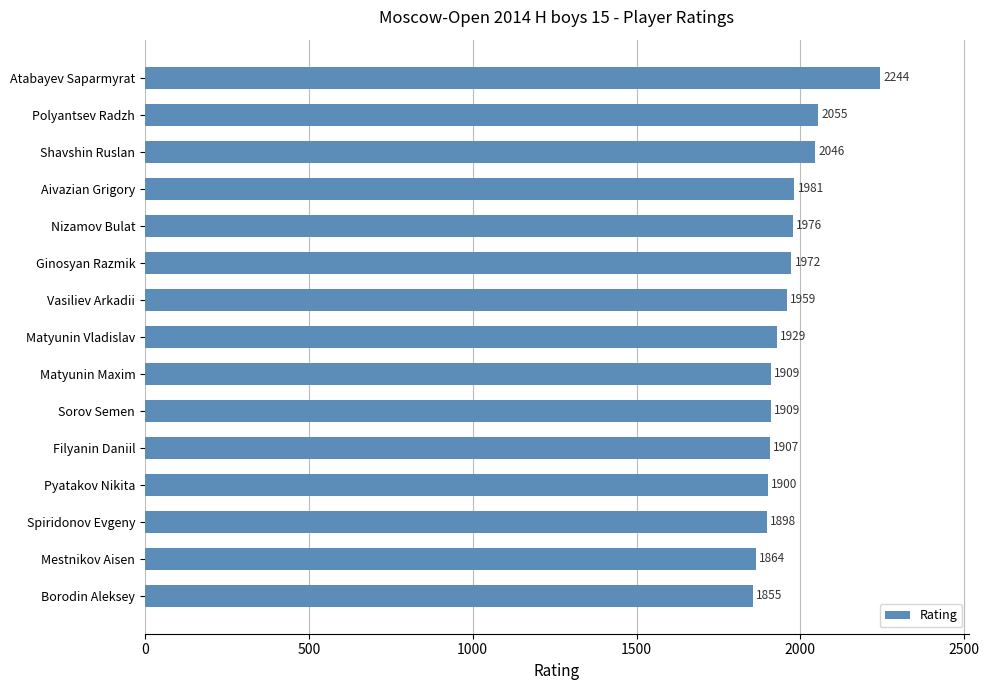

Approximately how many times larger is the value at Matyunin Vladislav compared to Atabayev Saparmyrat?

0.9